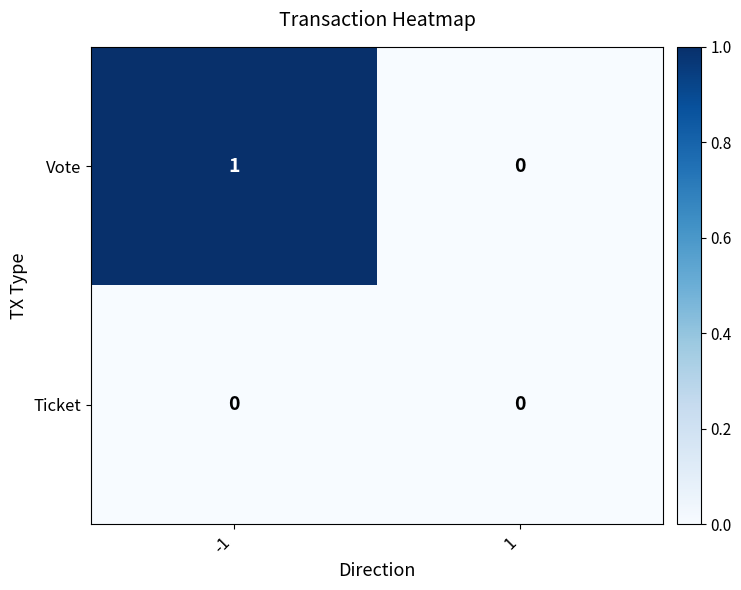

How many positive values does the Vote series have?

1